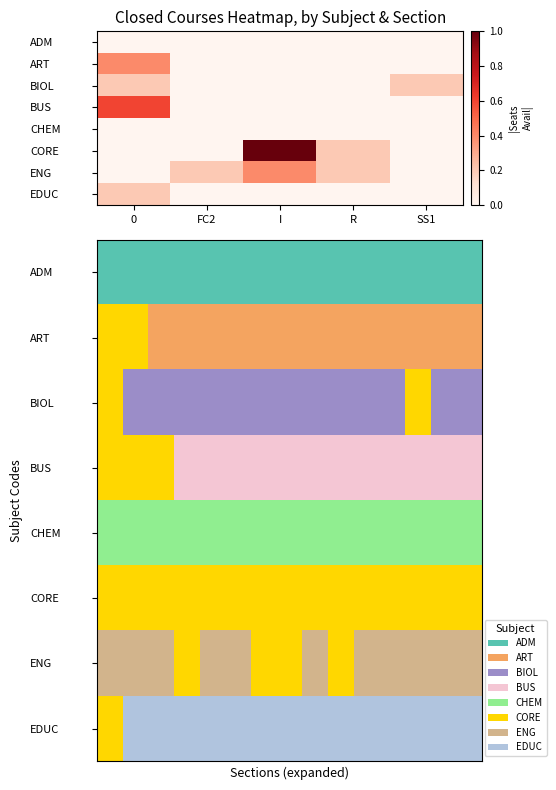

Reading left to right, what are all the values shown in this chart?

ADM: 0=0.0	FC2=0.0	I=0.0	R=0.0	SS1=0.0
ART: 0=0.4	FC2=0.0	I=0.0	R=0.0	SS1=0.0
BIOL: 0=0.2	FC2=0.0	I=0.0	R=0.0	SS1=0.2
BUS: 0=0.6	FC2=0.0	I=0.0	R=0.0	SS1=0.0
CHEM: 0=0.0	FC2=0.0	I=0.0	R=0.0	SS1=0.0
CORE: 0=0.0	FC2=0.0	I=1.0	R=0.2	SS1=0.0
ENG: 0=0.0	FC2=0.2	I=0.4	R=0.2	SS1=0.0
EDUC: 0=0.2	FC2=0.0	I=0.0	R=0.0	SS1=0.0